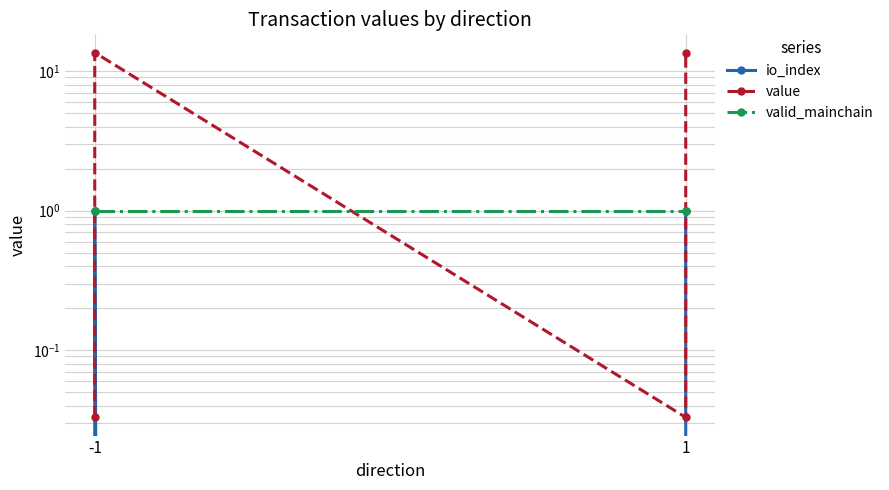

True or false: valid_mainchain has more than 0 points higher than both neighbors.

False